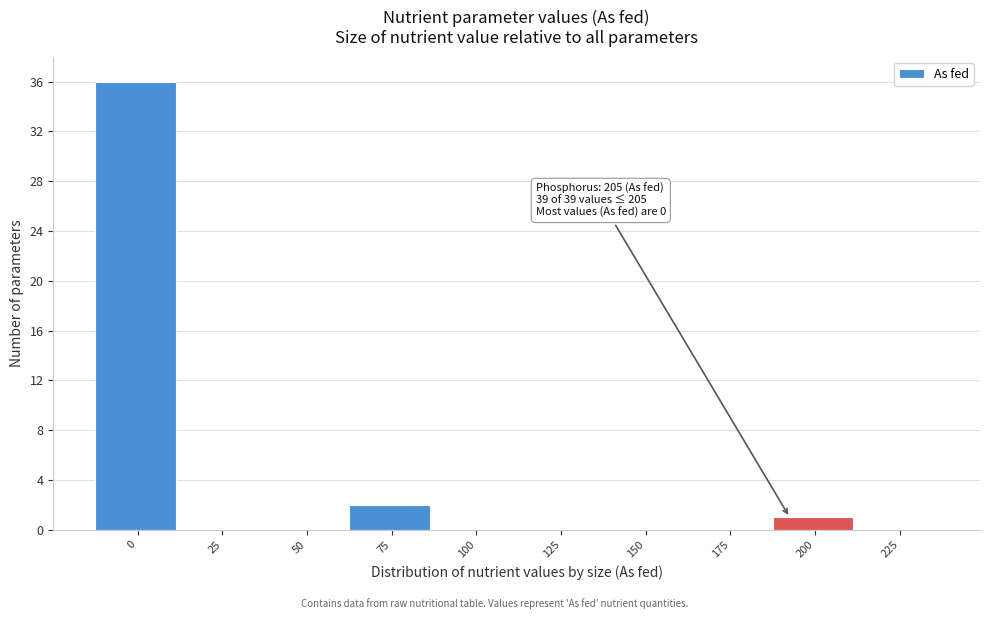

Reading left to right, extract all data points from this chart.

0=36	25=0	50=0	75=2	100=0	125=0	150=0	175=0	200=1	225=0